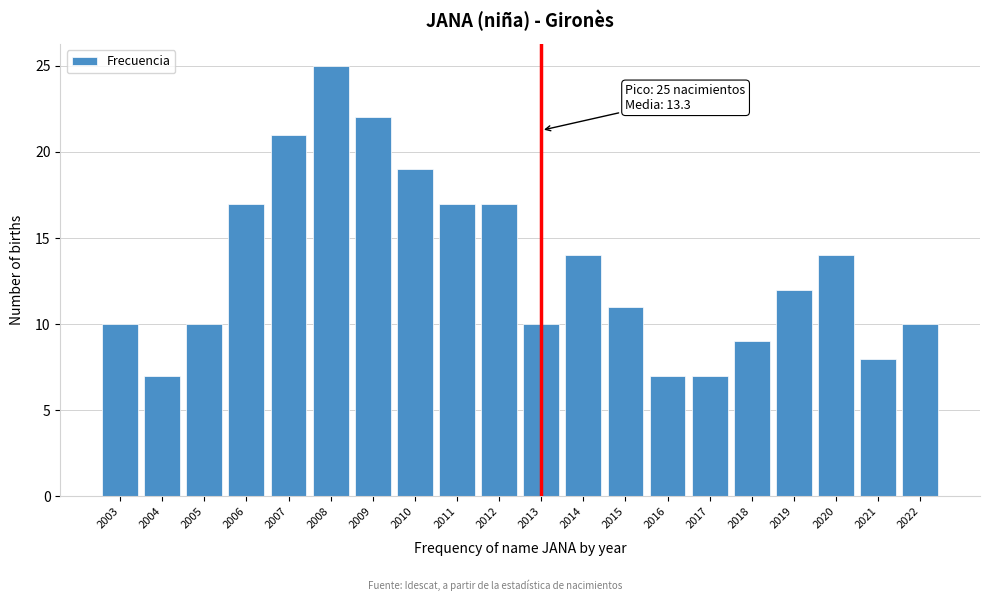

Reading left to right, transcribe all the data shown in this chart.

2003=10	2004=7	2005=10	2006=17	2007=21	2008=25	2009=22	2010=19	2011=17	2012=17	2013=10	2014=14	2015=11	2016=7	2017=7	2018=9	2019=12	2020=14	2021=8	2022=10